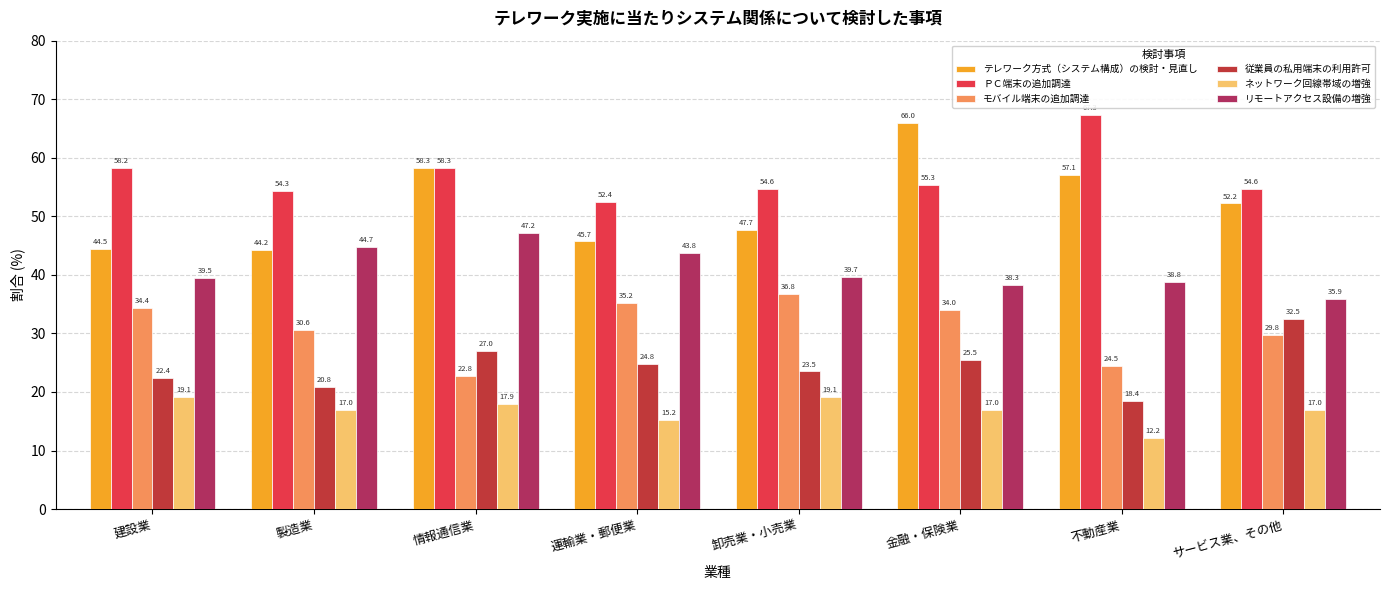

List the labels in order of モバイル端末の追加調達 value, smallest first.

情報通信業, 不動産業, サービス業、その他, 製造業, 金融・保険業, 建設業, 運輸業・郵便業, 卸売業・小売業